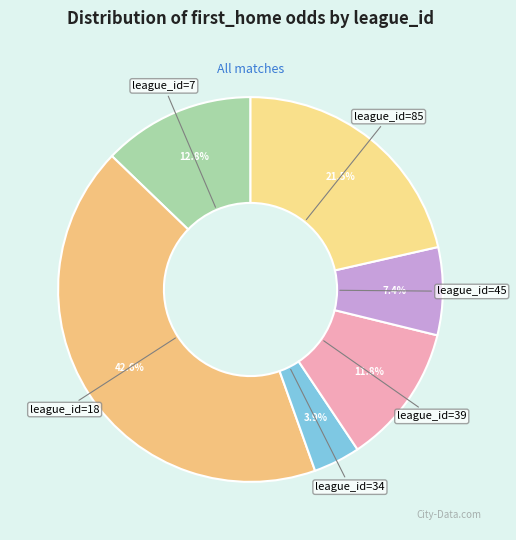

Rank the categories by value from highest to lowest.

league_id=18, league_id=85, league_id=7, league_id=39, league_id=45, league_id=34